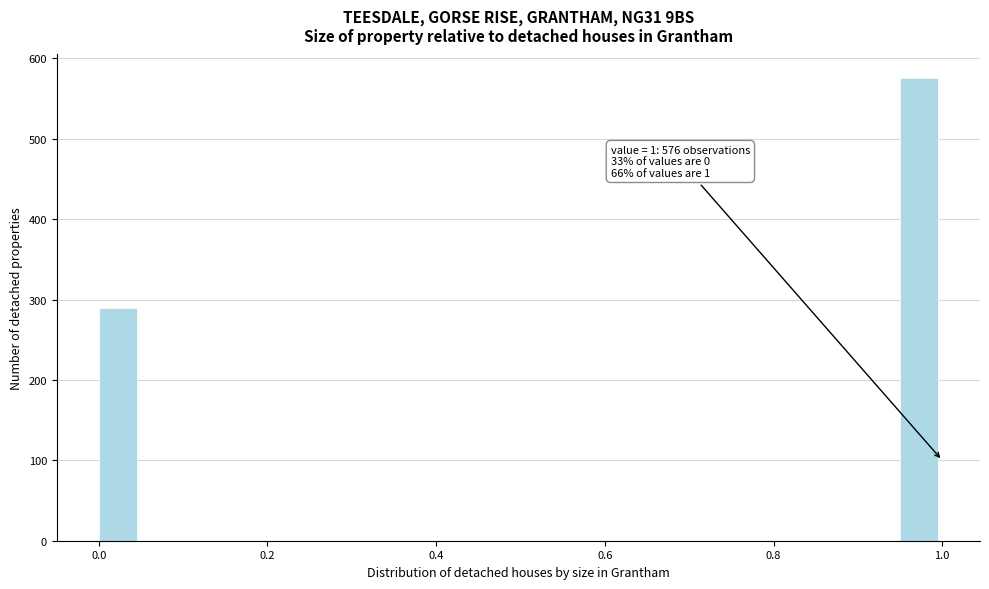

Read against the x-axis, roughly where is the centre of the tallest bar?

0.98